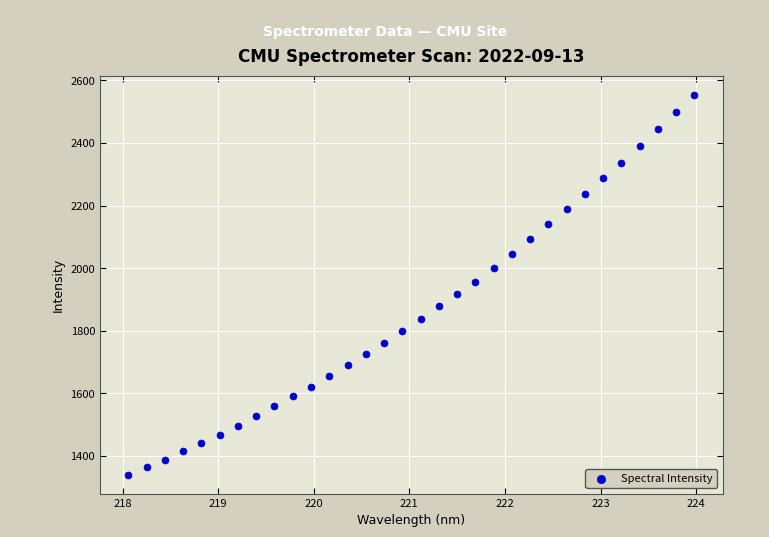

What is the range of X values (max minus min)?

5.9